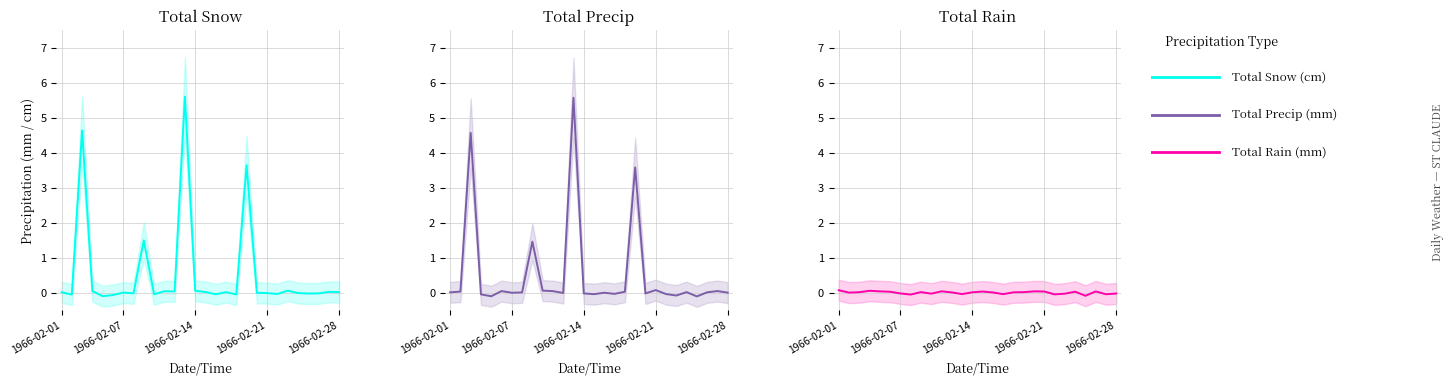

List the series in order of their peak value, highest first.

Total Snow (cm), Total Precip (mm), Total Rain (mm)